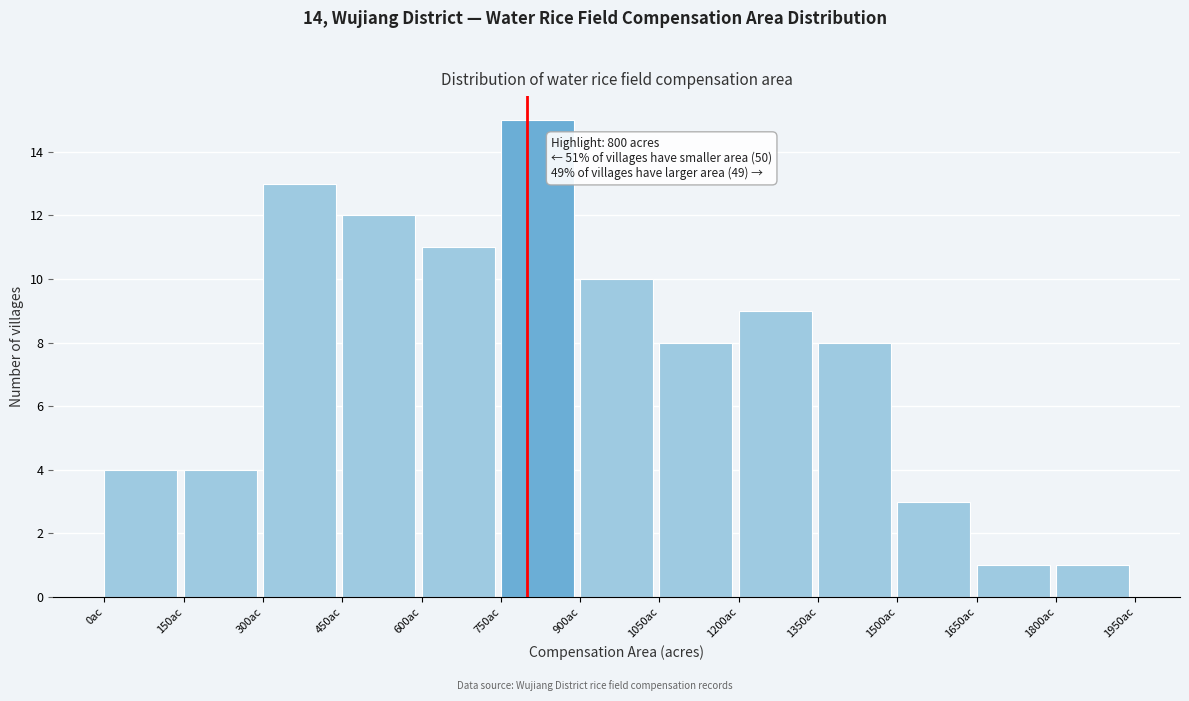

Which range on the x-axis has the tallest bar?

750 to 900